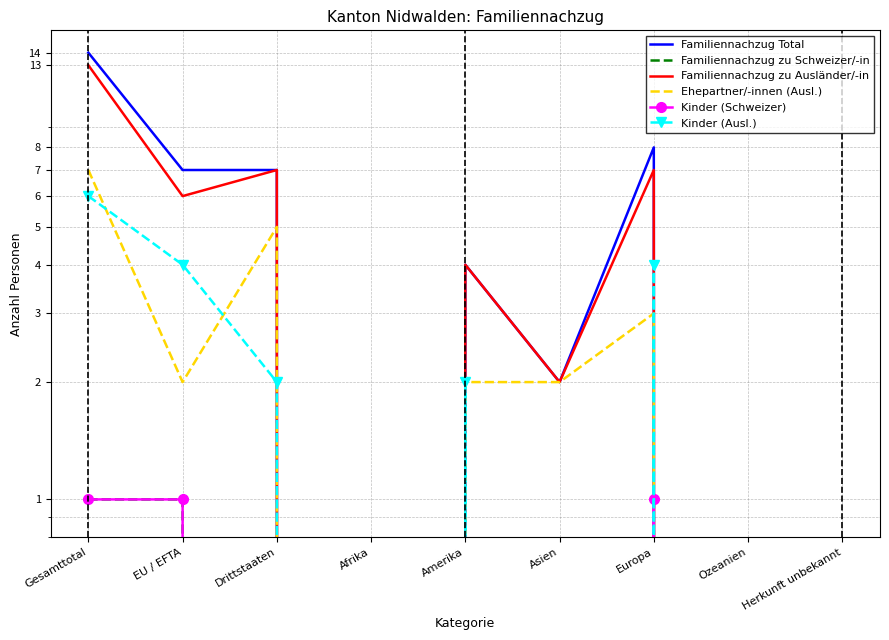

What is the difference between the maximum and minimum values in the Familiennachzug zu Ausländer/-in series?

13